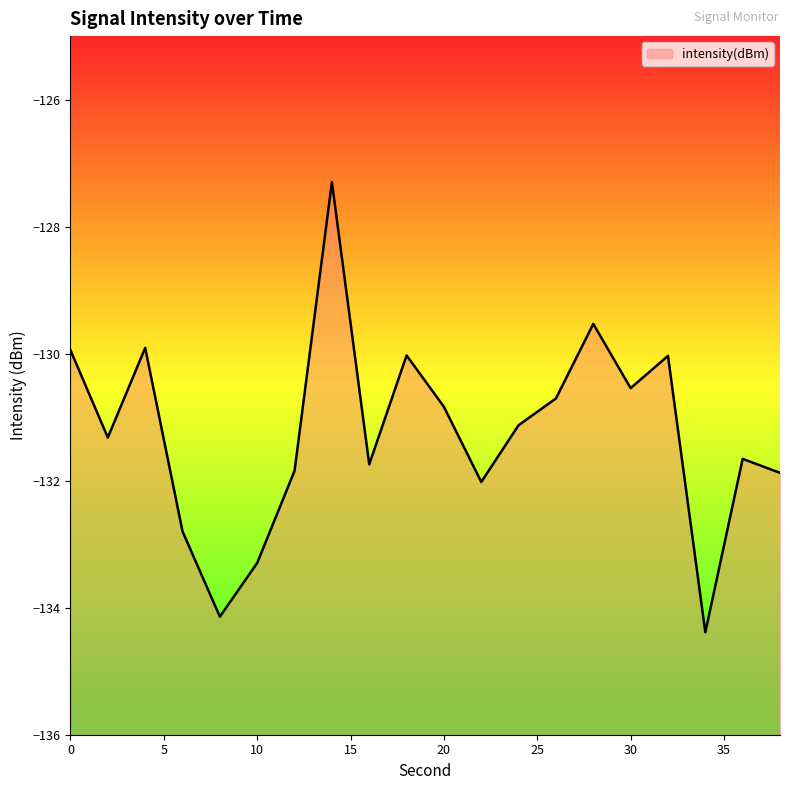

True or false: the data shows -75.8 at 2.

False